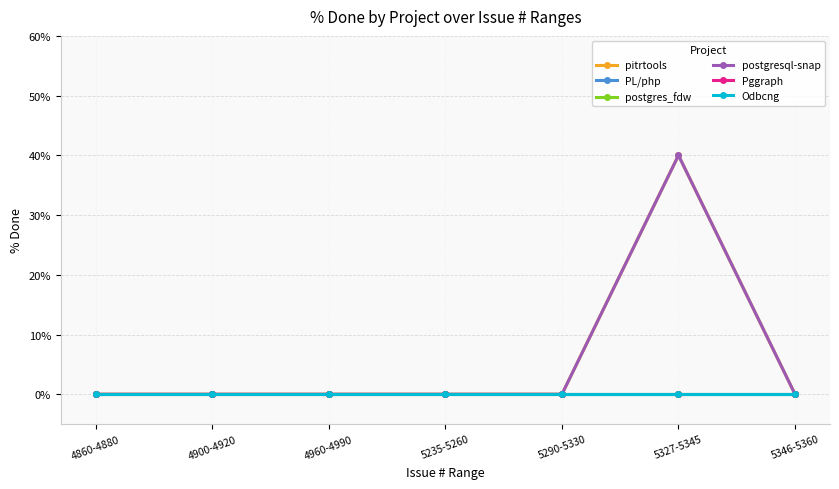

Does the chart have visible grid lines?

Yes